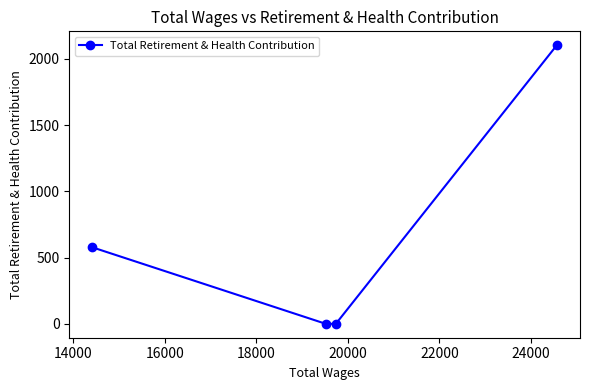

What is the average value?

670